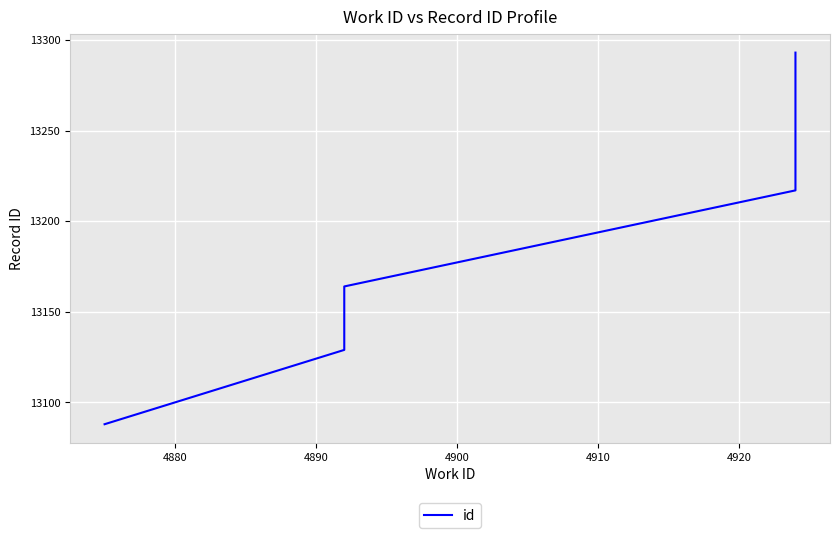

What is the sum of all values?

132206